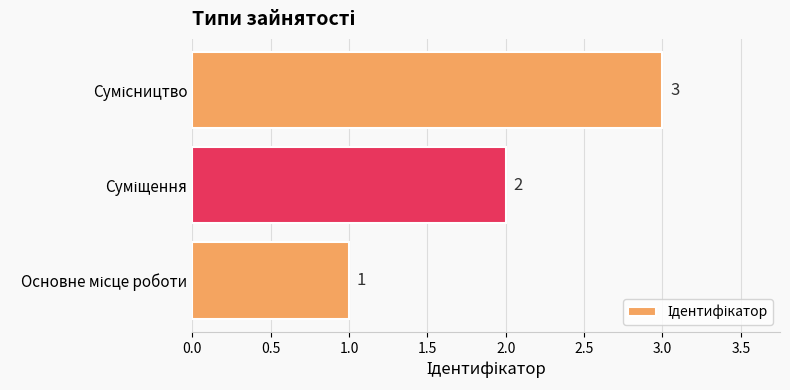

What is the average value?

2